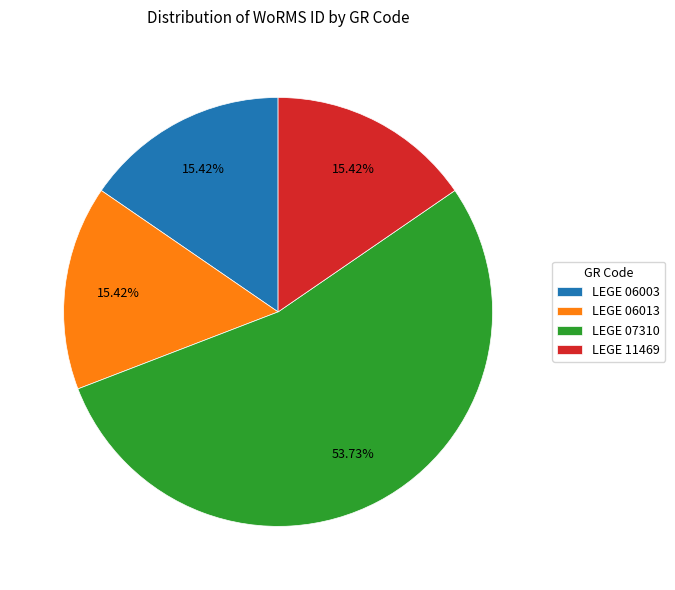

Which category has the biggest portion of the pie?

LEGE 07310